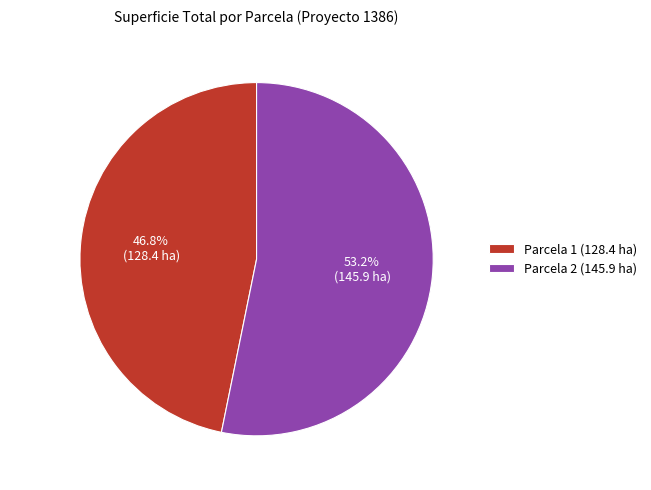

To the nearest percent, what portion does Parcela 2 represent?

53%